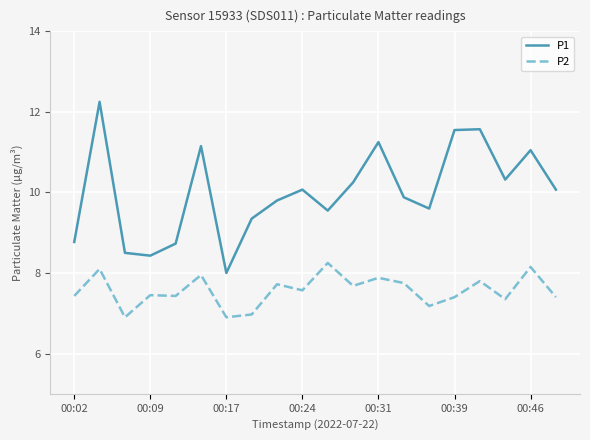

Which series has the largest range (max minus min)?

P1